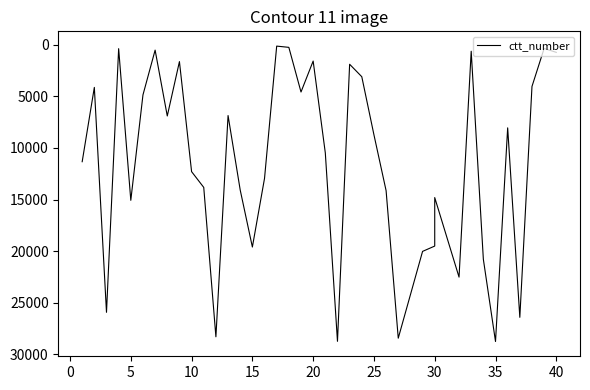

What is the value of the 10th point from the left?

12291